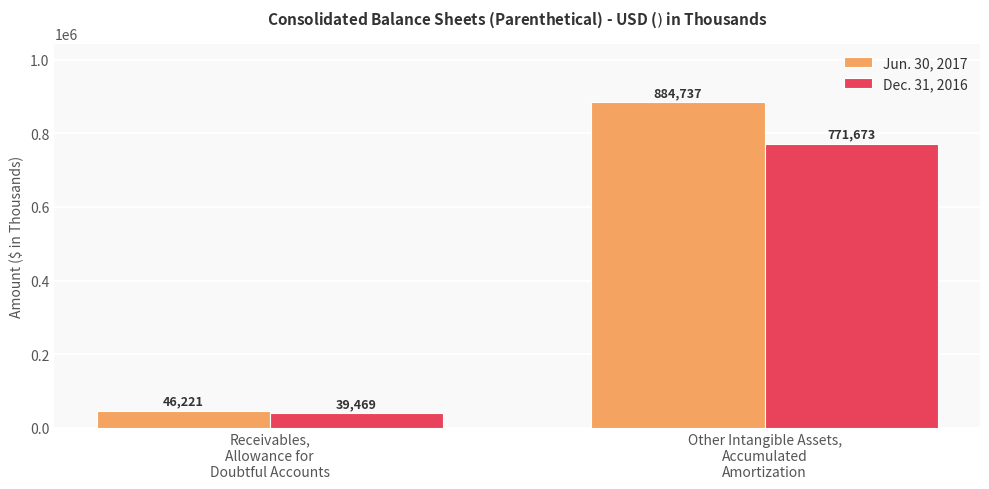

Is it true that Dec. 31, 2016 equals 39469 at Receivables,
Allowance for
Doubtful Accounts?

True